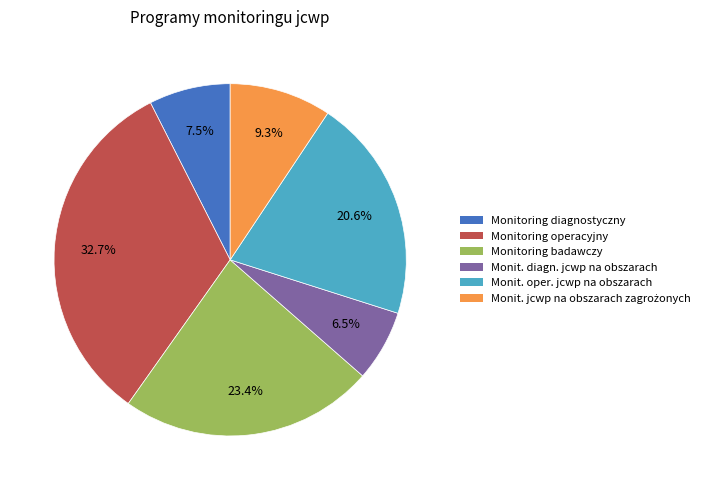

Is there a majority slice in this chart?

No